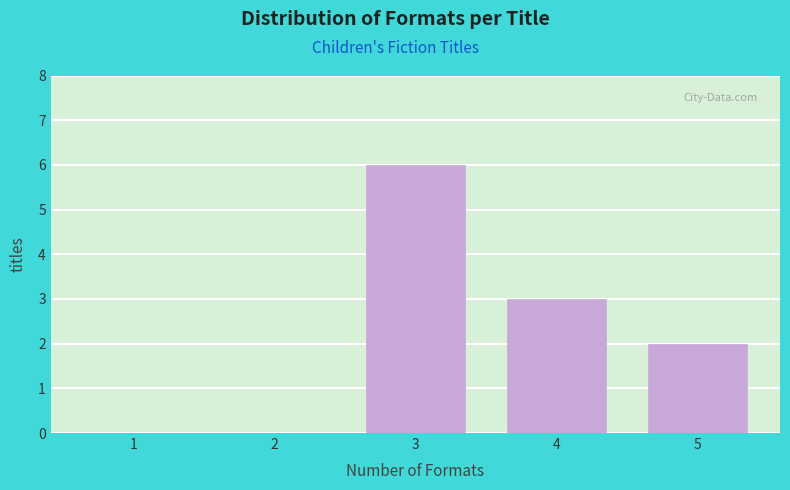

Reading right to left, extract all data points from this chart.

5=2	4=3	3=6	2=0	1=0